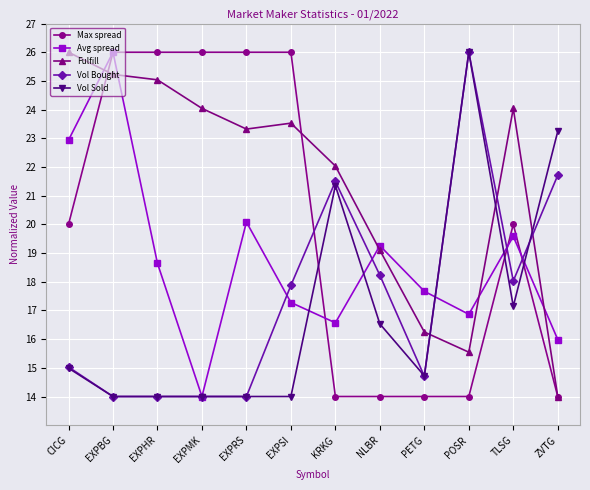

How many times do Vol Bought and Fulfill cross each other?

3